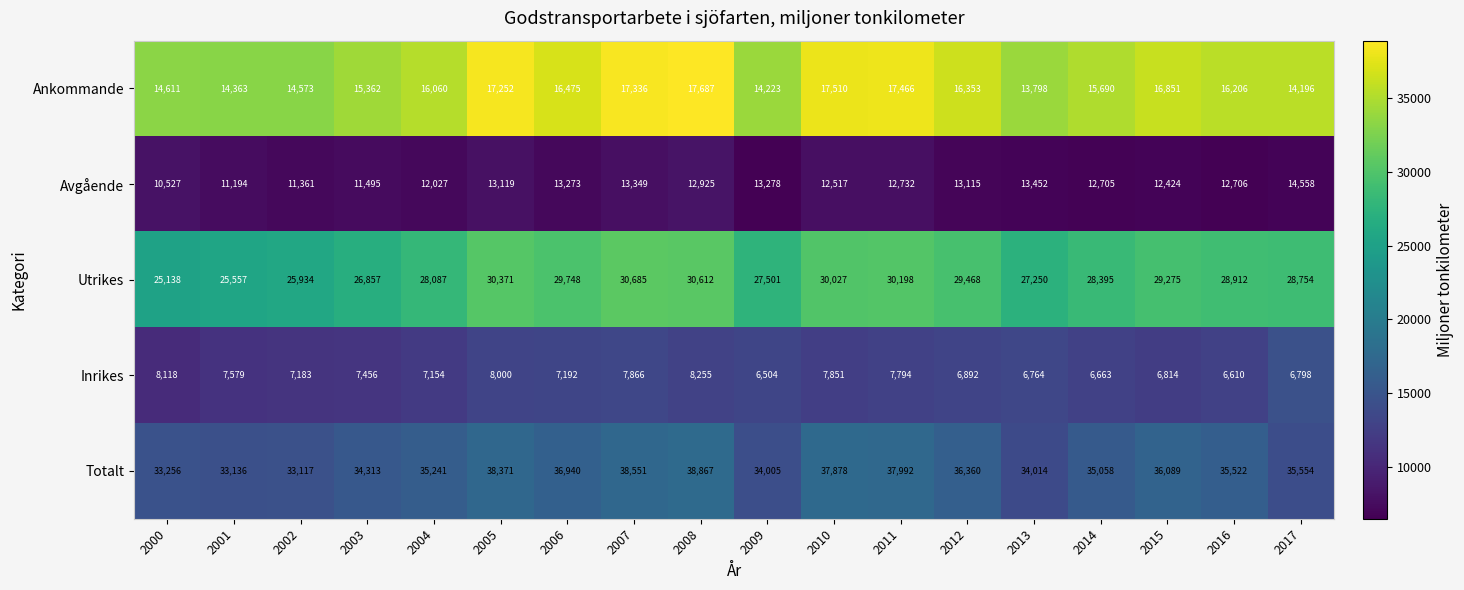

How many distinct data groups are displayed?

5